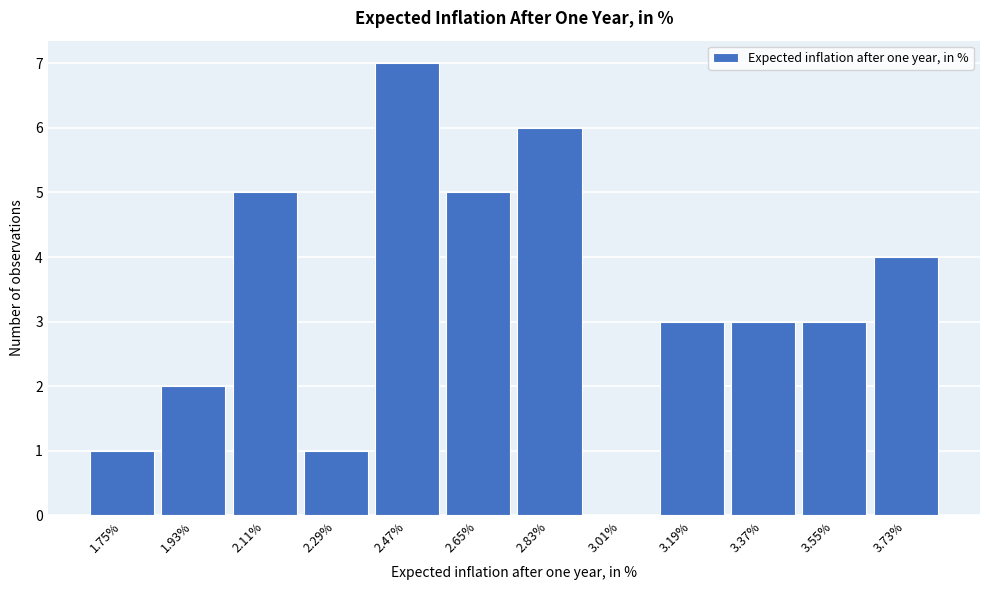

Reading right to left, list all the values displayed in this chart.

3.73%=4	3.55%=3	3.37%=3	3.19%=3	3.01%=0	2.83%=6	2.65%=5	2.47%=7	2.29%=1	2.11%=5	1.93%=2	1.75%=1